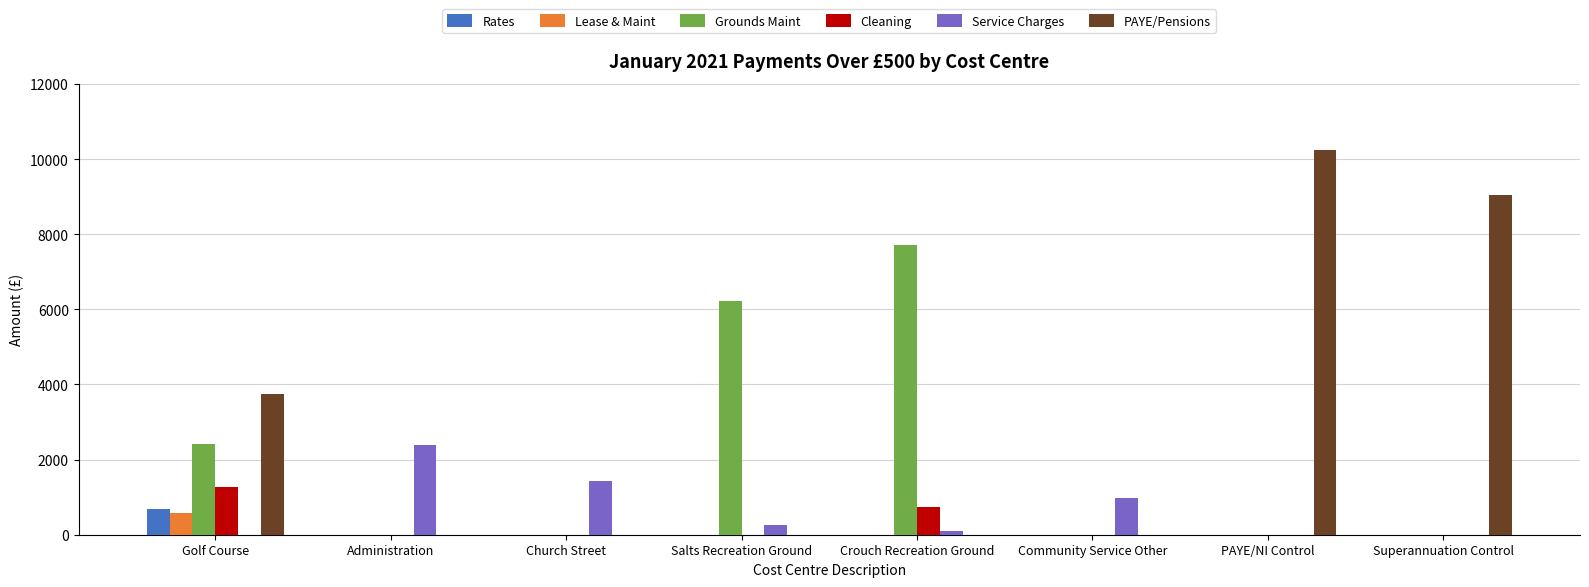

Which series changed the most between Administration and Community Service Other?

Service Charges